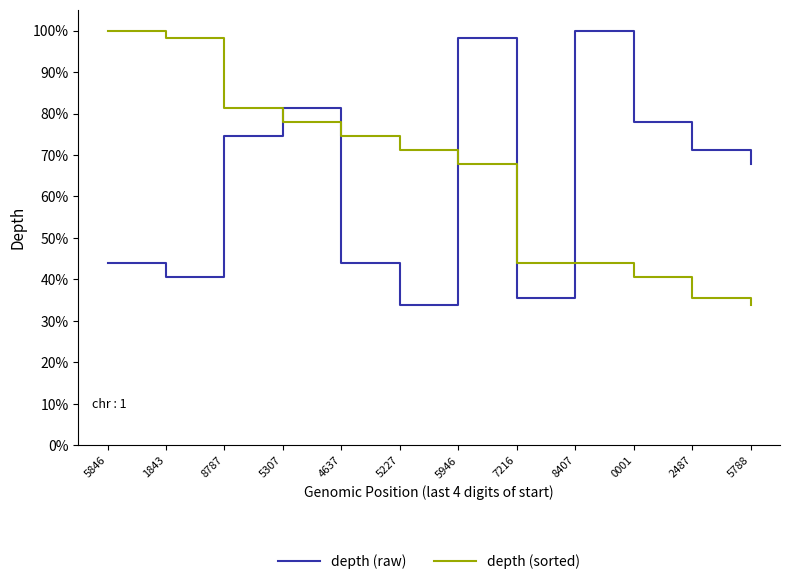

The depth (raw) series shows 56.2 at 5307. True or false?

False